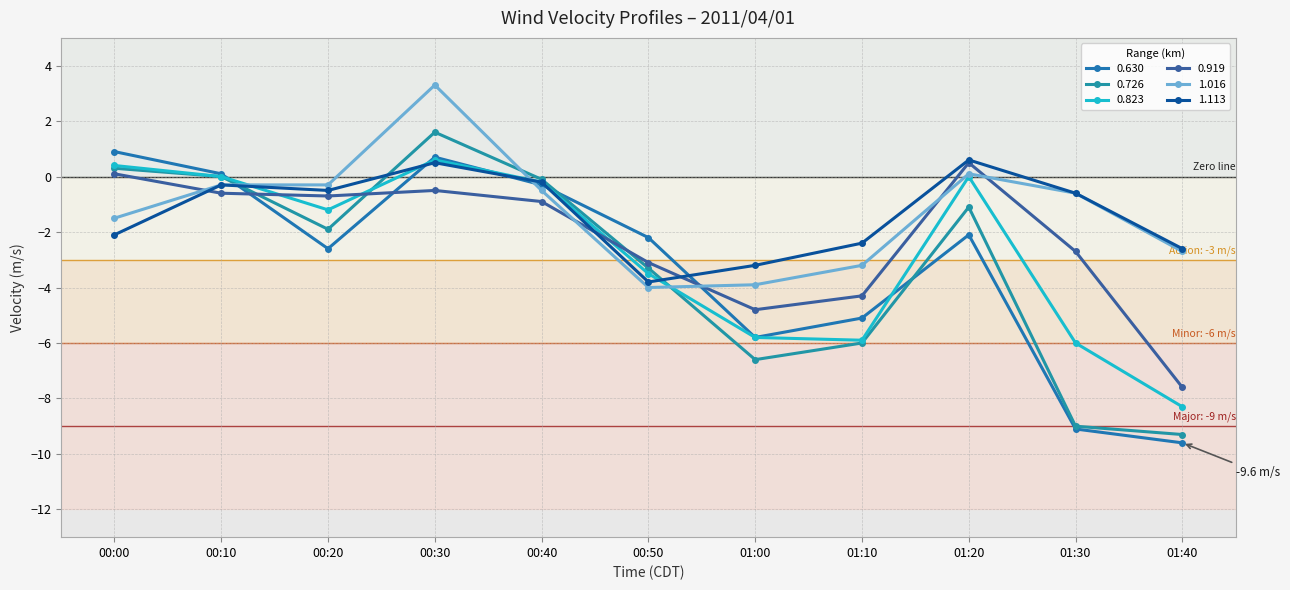

Where is the first local maximum for 0.919?

00:30